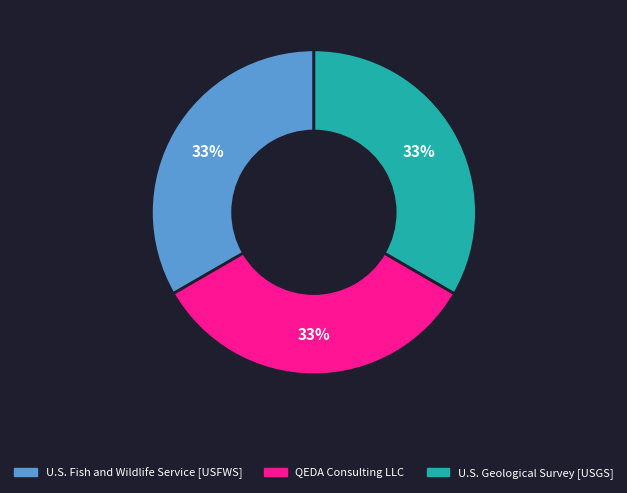

Does any single category account for the majority?

No